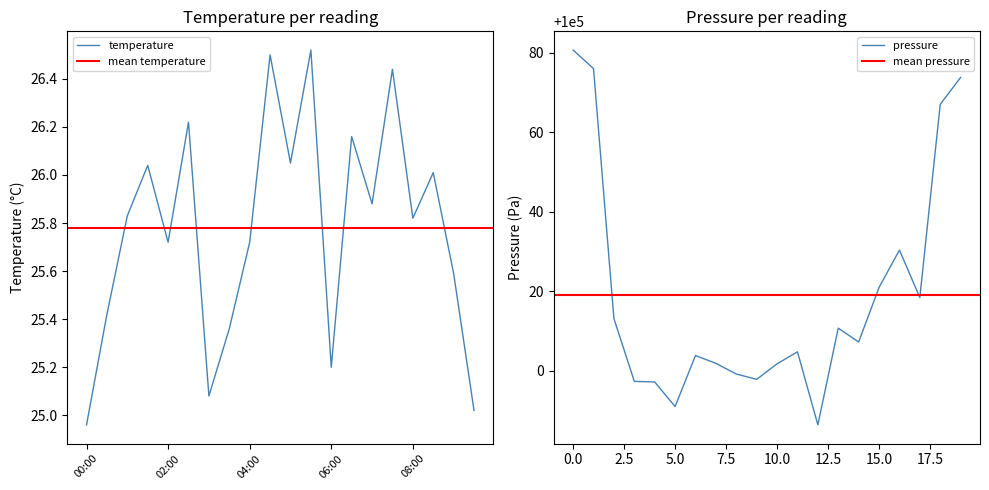

Reading left to right, extract all data points from this chart.

00:00=25.0	00:30=25.4	01:00=25.8	01:30=26.0	02:00=25.7	02:30=26.2	03:00=25.1	03:30=25.4	04:00=25.7	04:30=26.5	05:00=26.1	05:30=26.5	06:00=25.2	06:30=26.2	07:00=25.9	07:30=26.4	08:00=25.8	08:30=26.0	09:00=25.6	09:30=25.0